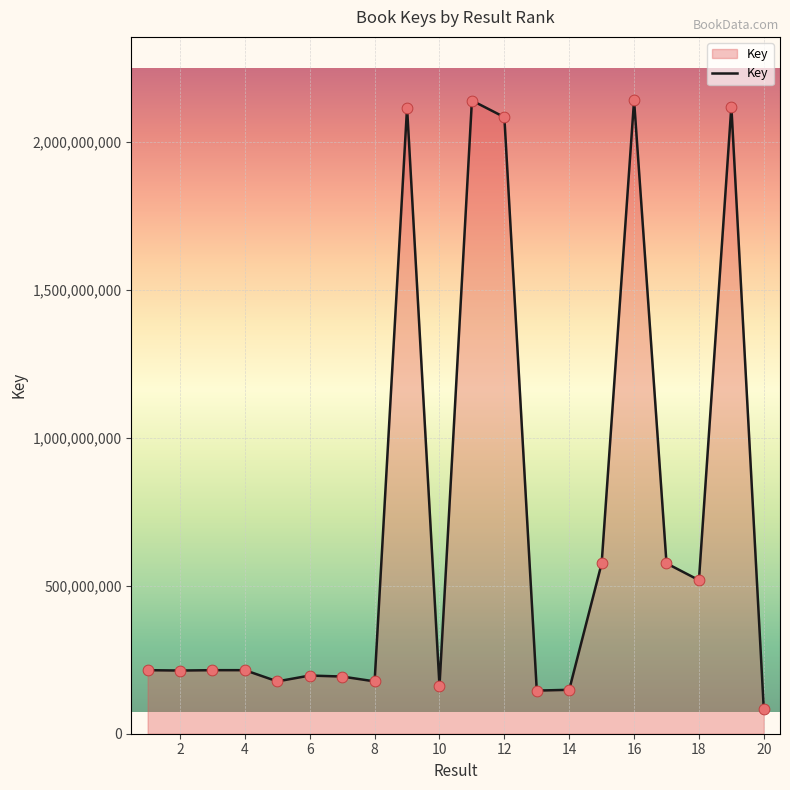

What is the difference between the maximum and minimum values?

2058755296